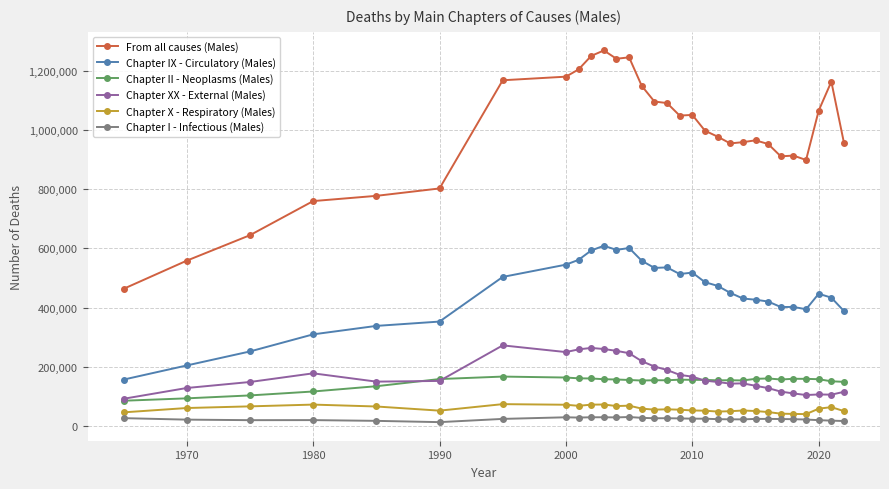

True or false: Chapter X - Respiratory (Males) and Chapter XX - External (Males) intersect in this chart.

False